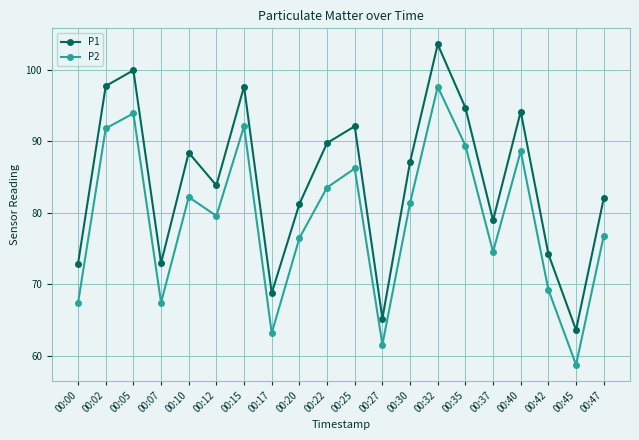

What is the difference between the highest and lowest values at 00:22?

6.2